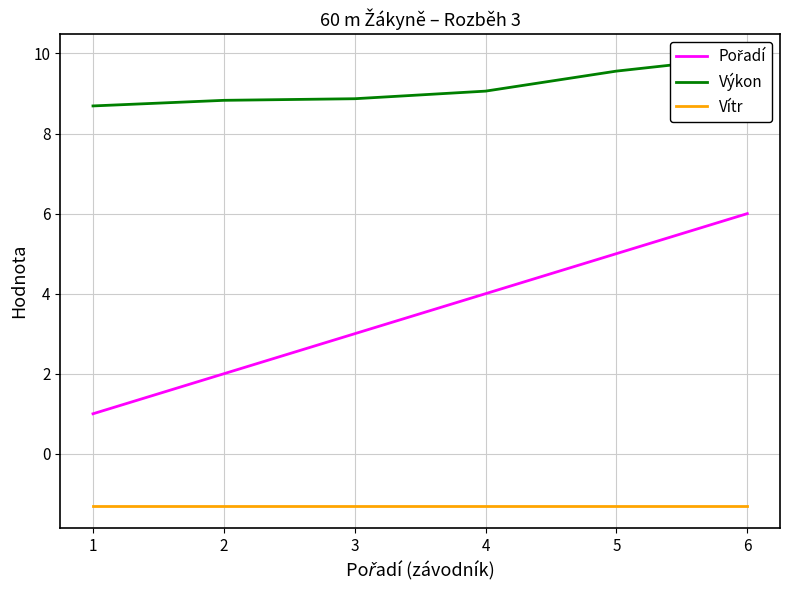

Reading right to left, extract all data points from this chart.

Pořadí: 6.0	5.0	4.0	3.0	2.0	1.0
Výkon: 9.9	9.6	9.1	8.9	8.8	8.7
Vítr: -1.3	-1.3	-1.3	-1.3	-1.3	-1.3